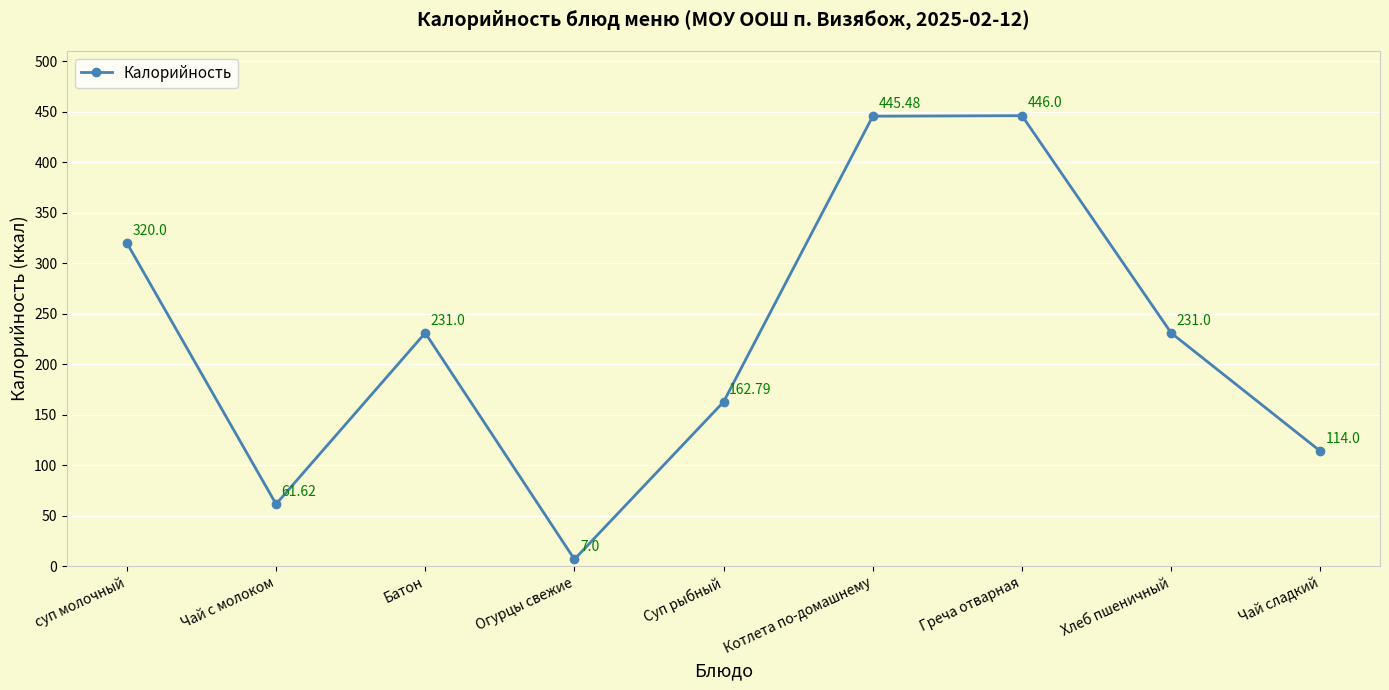

Read the value at Греча отварная.

446.0